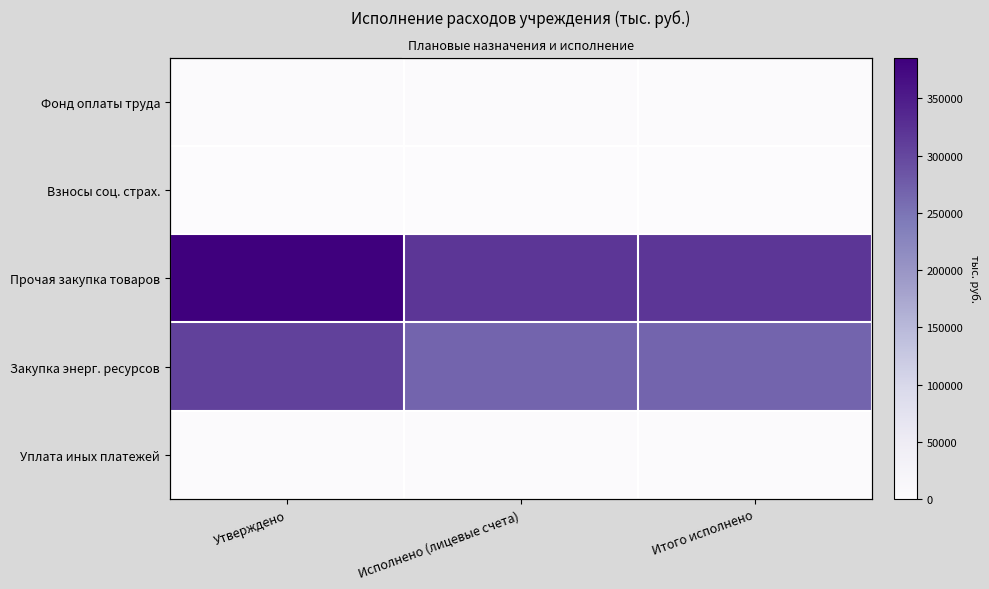

True or false: Фонд оплаты труда has a value of 7534.3 at Исполнено (лицевые счета).

False